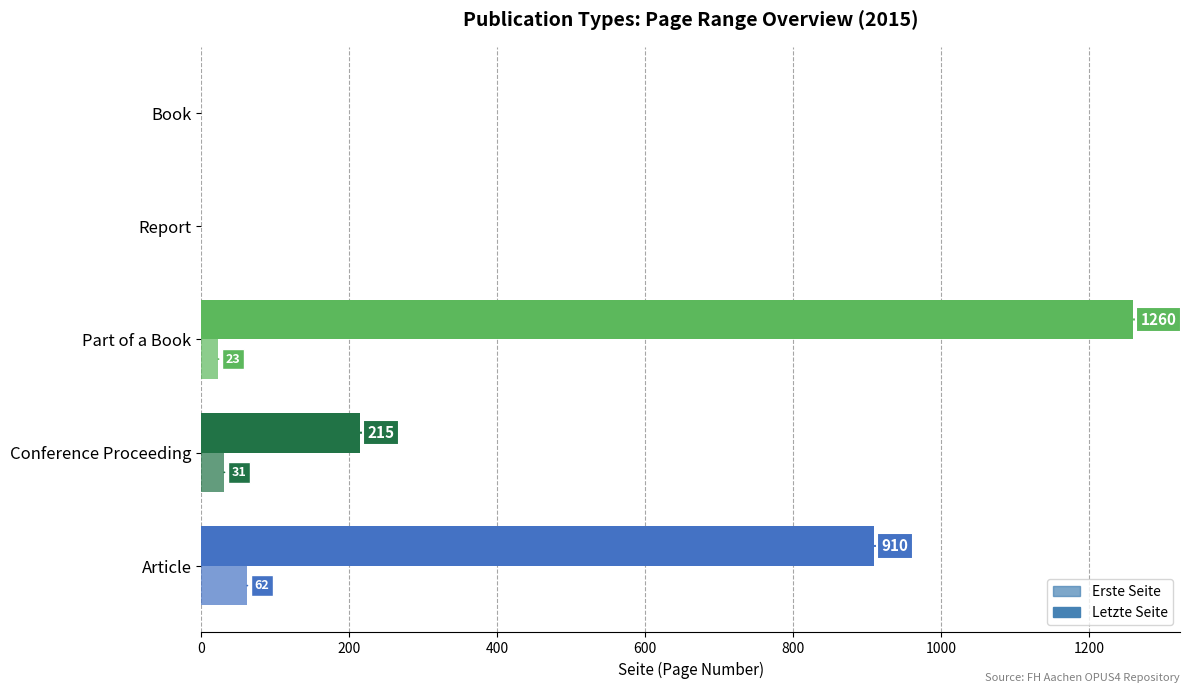

How many positive values does the Erste Seite series have?

3